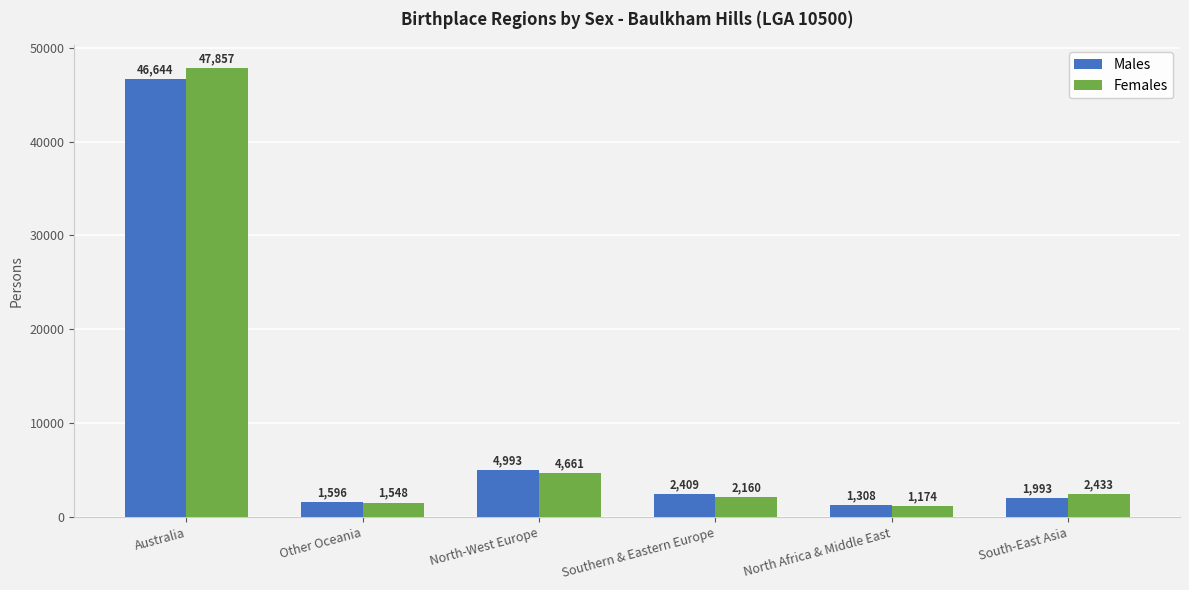

Reading right to left, what are all the values shown in this chart?

Males: South-East Asia=1993	North Africa & Middle East=1308	Southern & Eastern Europe=2409	North-West Europe=4993	Other Oceania=1596	Australia=46644
Females: South-East Asia=2433	North Africa & Middle East=1174	Southern & Eastern Europe=2160	North-West Europe=4661	Other Oceania=1548	Australia=47857